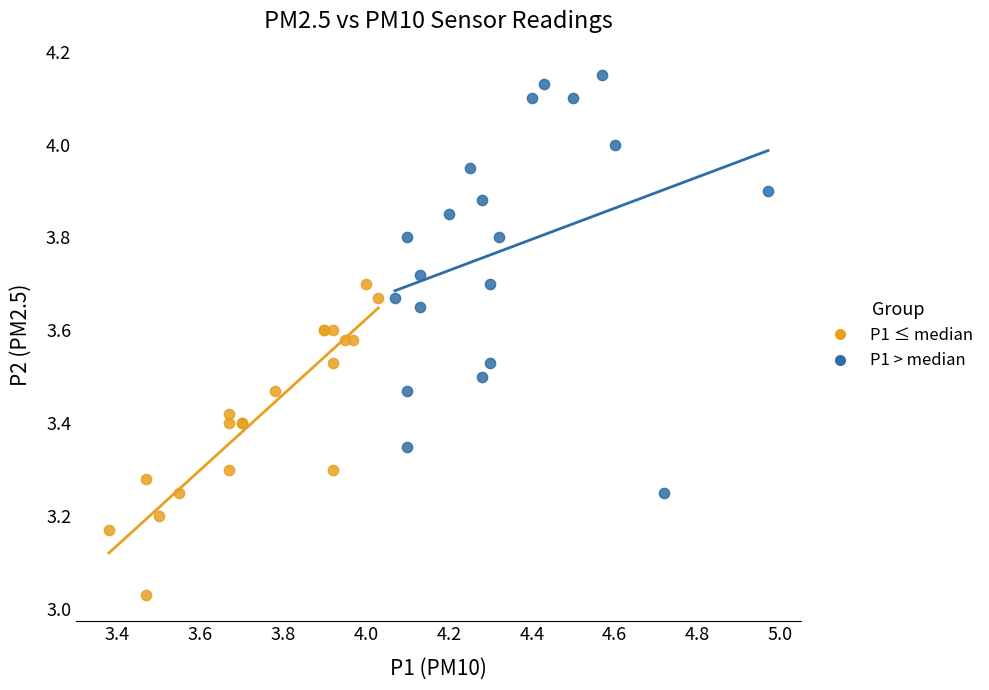

Which series has the widest spread of Y values?

P1 > median